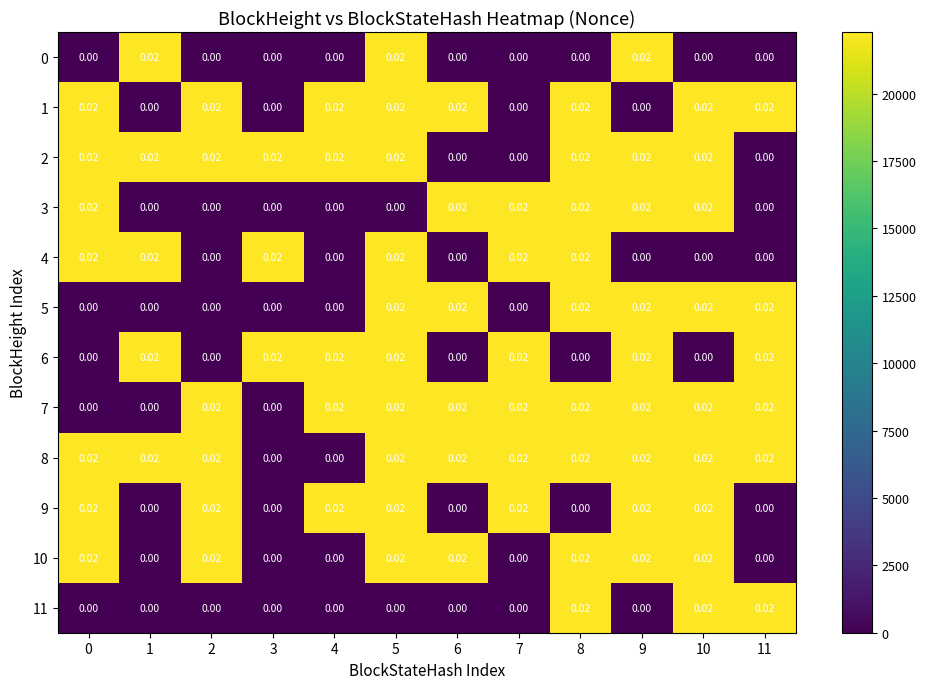

Is the value of 7 at 3 greater than the value of 0 at 1?

No